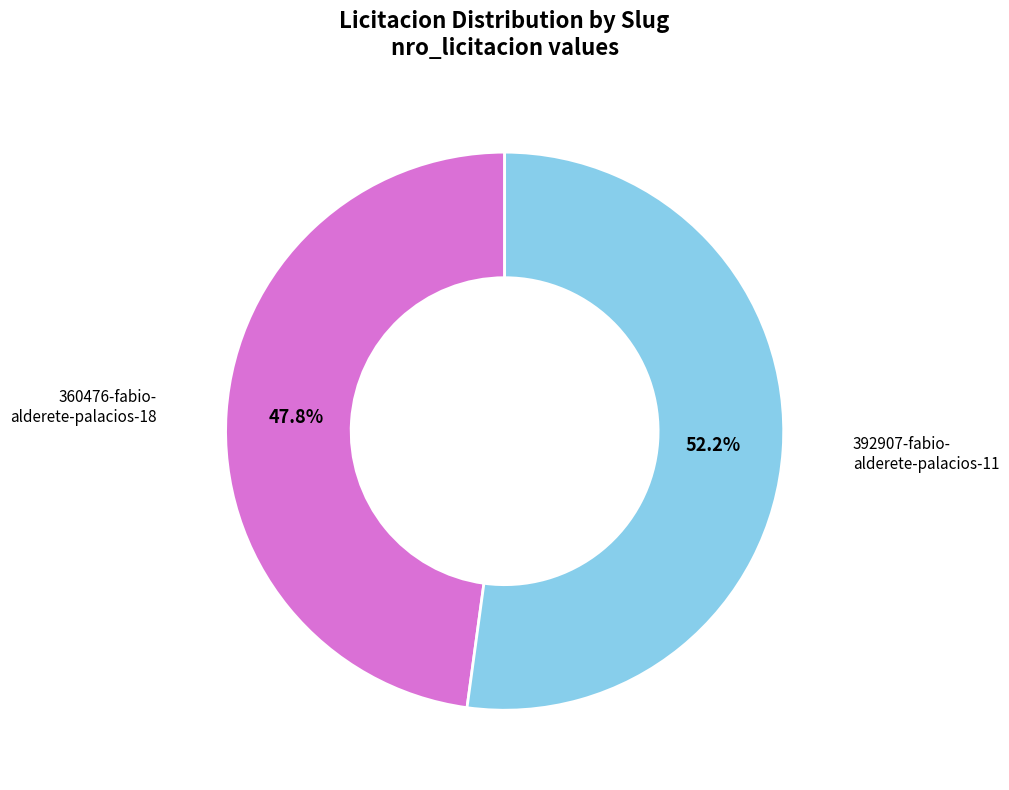

Is there any slice that represents more than half of the pie?

Yes